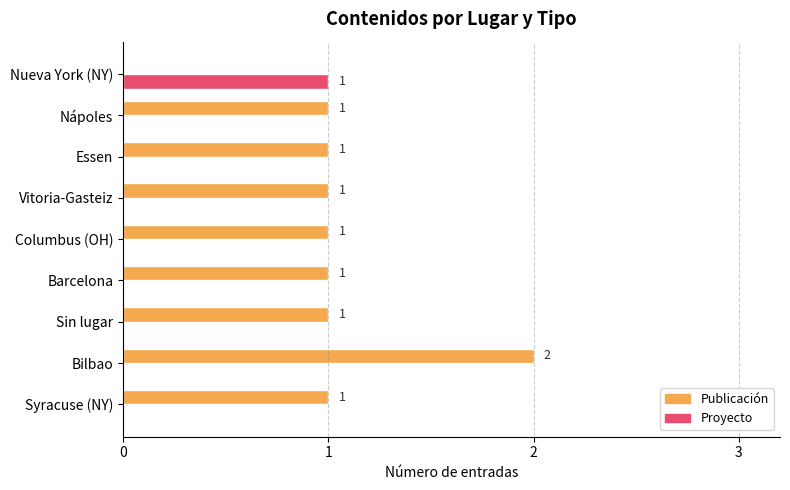

How many Proyecto values are between 0 and 1?

9